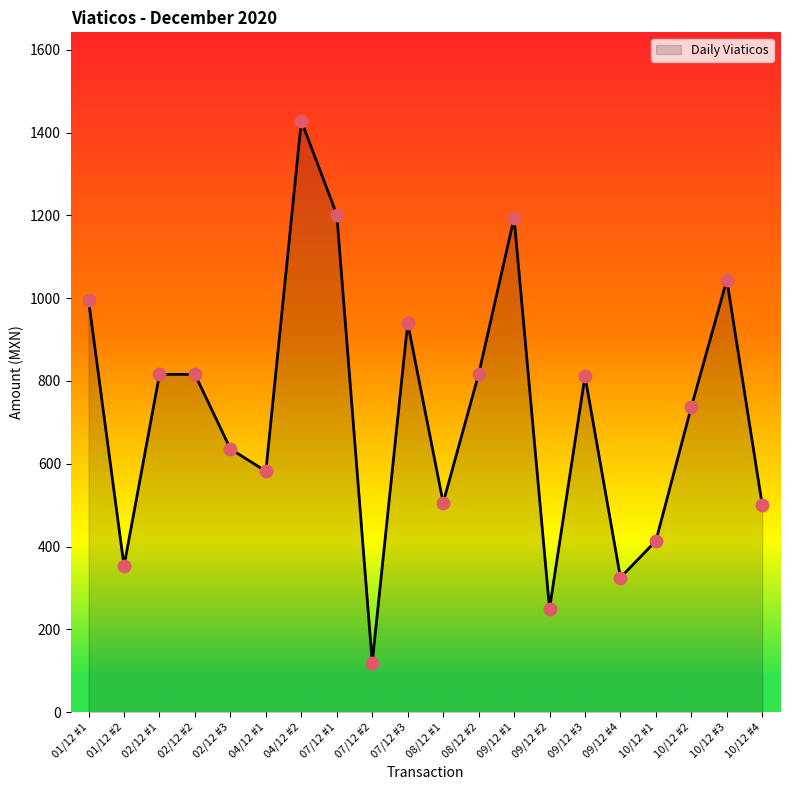

What is the change in value from 08/12 #1 to 09/12 #1?

+688.0